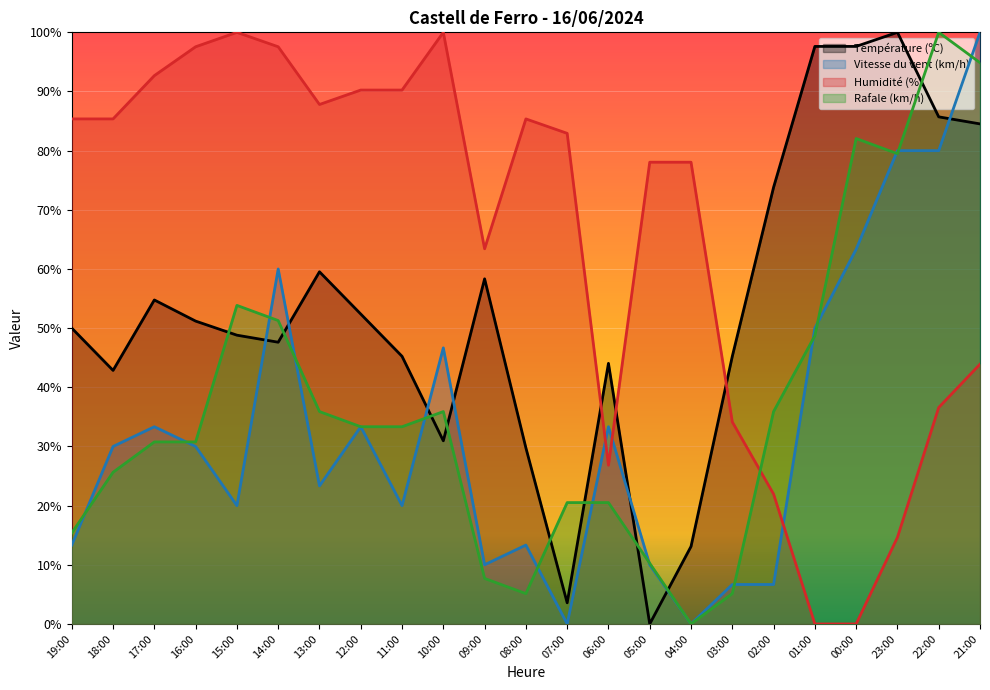

Is the value of Rafale (km/h) at 19:00 greater than the value of Température (ºC) at 18:00?

No